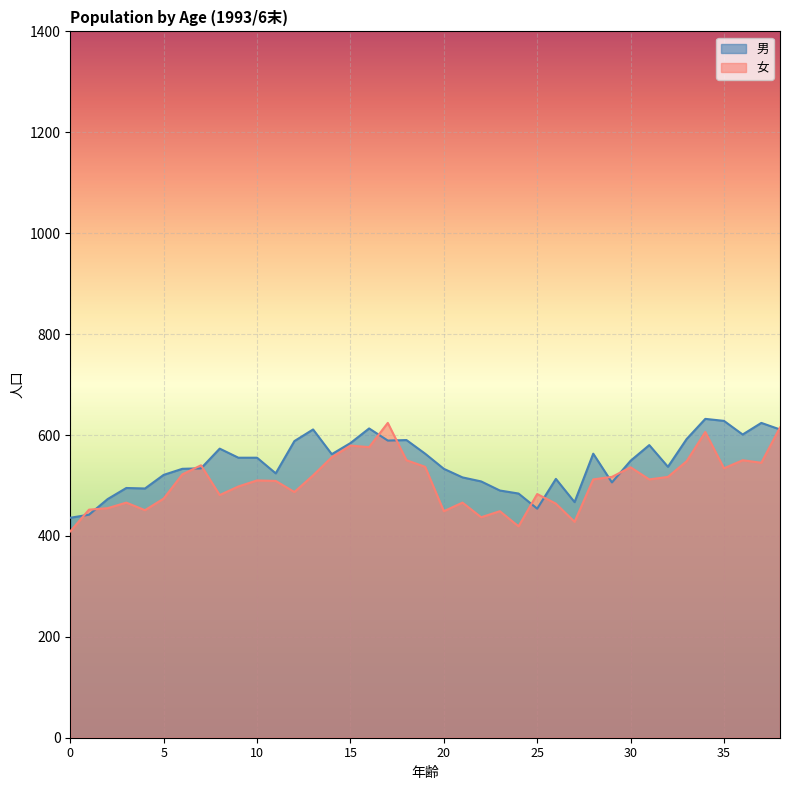

True or false: 女 and 男 intersect in this chart.

True